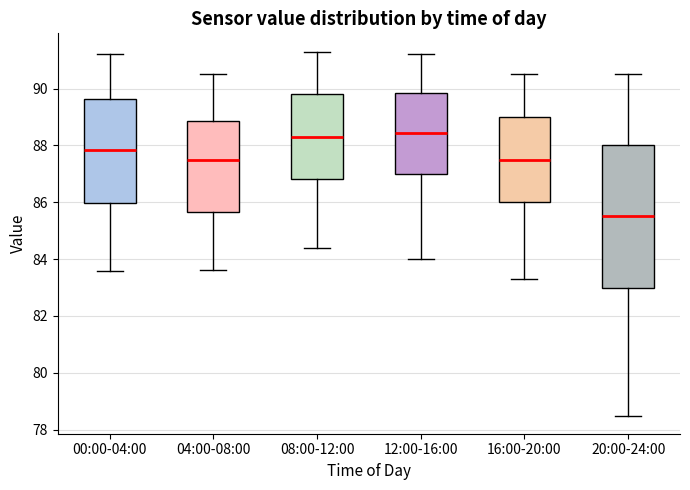

Reading left to right, read every box against the y-axis: the position of its median line, the range the box covers, and the ends of its whiskers. The values are not printed on the chart, so give them approximately, as read against the axis.

00:00-04:00: median 87.8, box 86.0 to 89.6, whiskers 83.6 to 91.2
04:00-08:00: median 87.6, box 85.6 to 88.8, whiskers 83.6 to 90.6
08:00-12:00: median 88.4, box 86.8 to 89.8, whiskers 84.4 to 91.4
12:00-16:00: median 88.4, box 87.0 to 89.8, whiskers 84.0 to 91.2
16:00-20:00: median 87.6, box 86.0 to 89.0, whiskers 83.4 to 90.6
20:00-24:00: median 85.6, box 83.0 to 88.0, whiskers 78.6 to 90.6